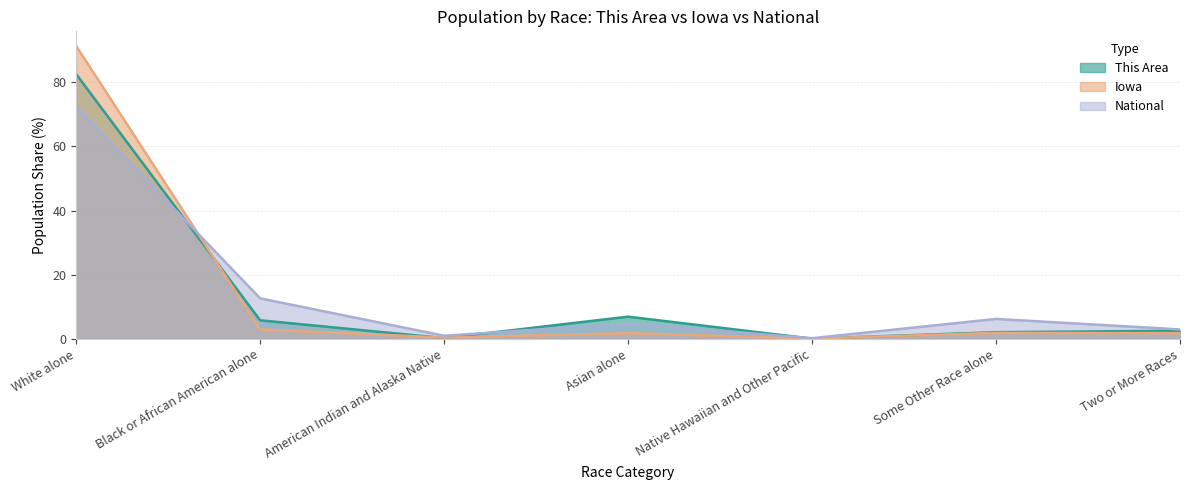

Reading left to right, list all the values displayed in this chart.

This Area: White alone=82.5	Black or African American alone=5.8	American Indian and Alaska Native=0.2	Asian alone=6.9	Native Hawaiian and Other Pacific=0.0	Some Other Race alone=2.1	Two or More Races=2.5
Iowa: White alone=91.3	Black or African American alone=2.9	American Indian and Alaska Native=0.4	Asian alone=1.7	Native Hawaiian and Other Pacific=0.1	Some Other Race alone=1.8	Two or More Races=1.8
National: White alone=72.4	Black or African American alone=12.6	American Indian and Alaska Native=0.9	Asian alone=4.8	Native Hawaiian and Other Pacific=0.2	Some Other Race alone=6.2	Two or More Races=2.9